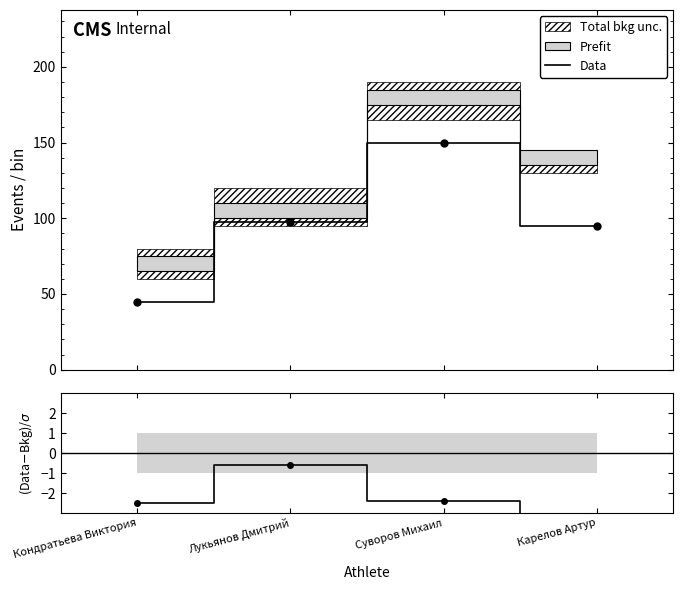

List the labels in order of value, smallest first.

Кондратьева Виктория, Карелов Артур, Лукьянов Дмитрий, Суворов Михаил